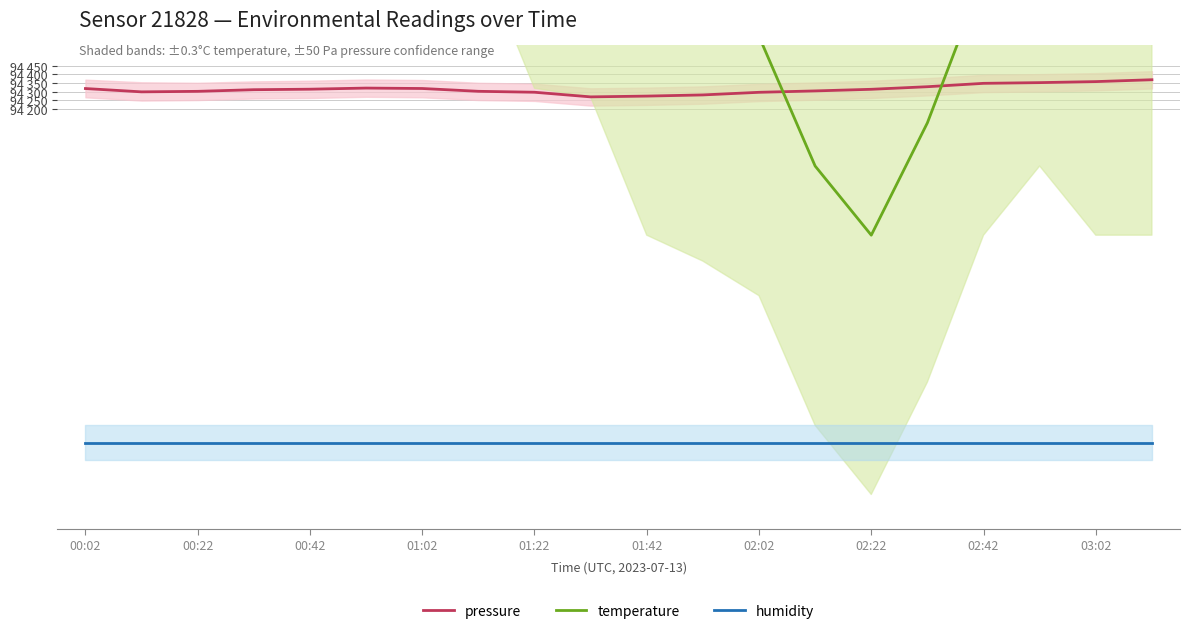

Does the chart display data point markers on the line(s)?

No